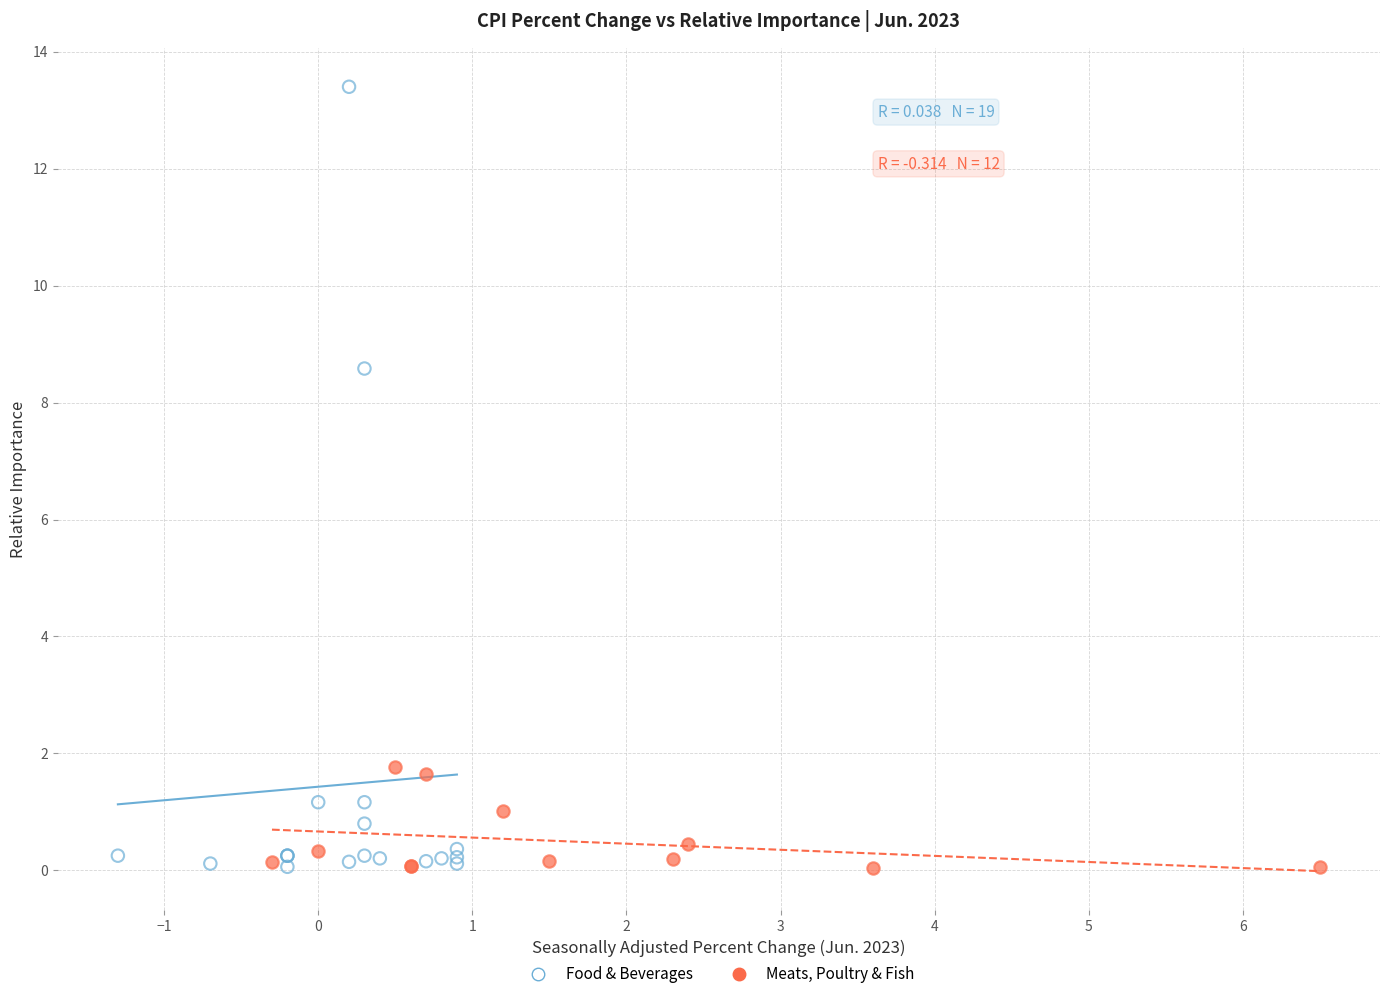

Which series reaches the maximum Y coordinate?

Food & Beverages